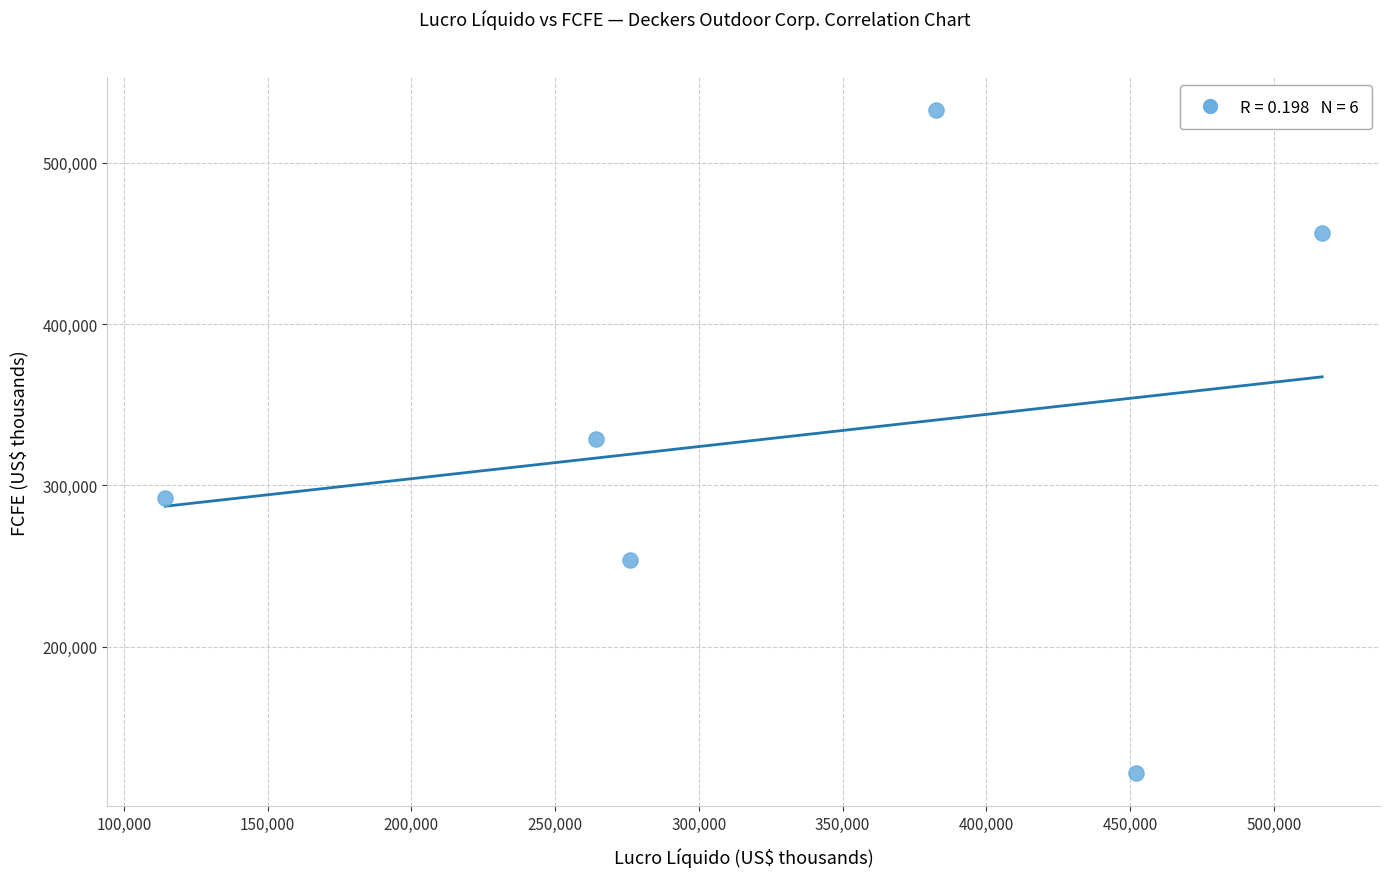

What is the range of X values (max minus min)?

402428